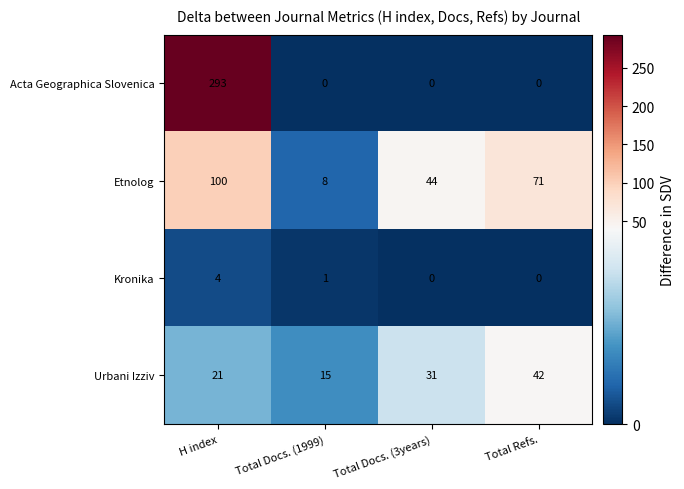

Reading left to right, list all the values displayed in this chart.

Acta Geographica Slovenica: 293	0	0	0
Etnolog: 100	8	44	71
Kronika: 4	1	0	0
Urbani Izziv: 21	15	31	42